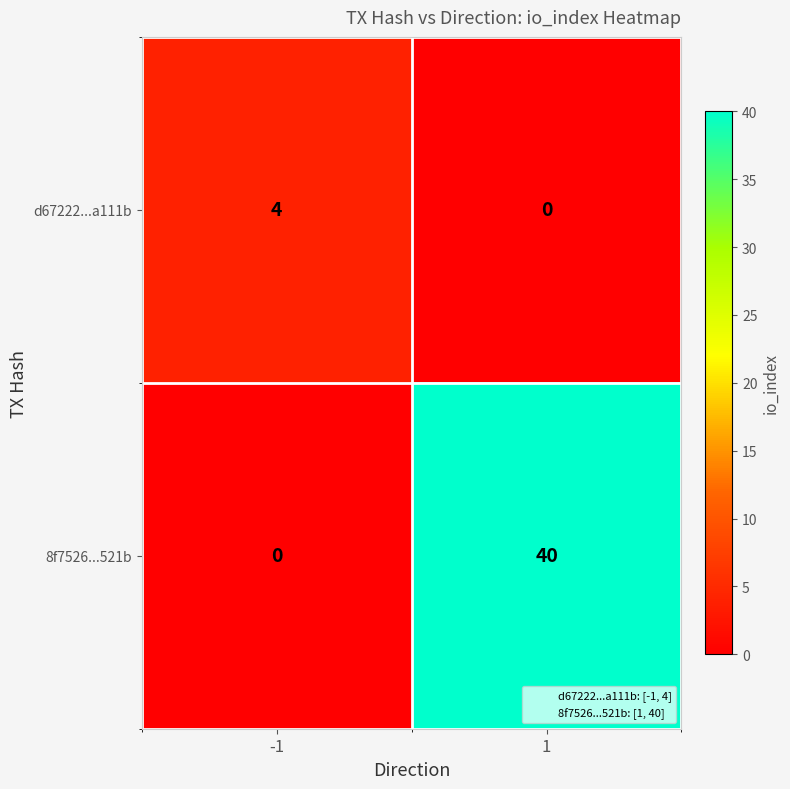

At 1, list the series in order from largest to smallest.

8f7526...521b, d67222...a111b